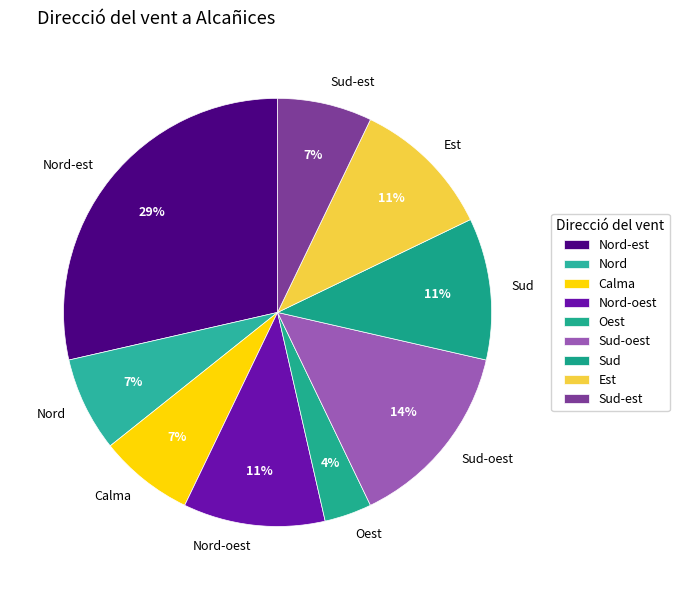

How many segments does this pie chart have?

9